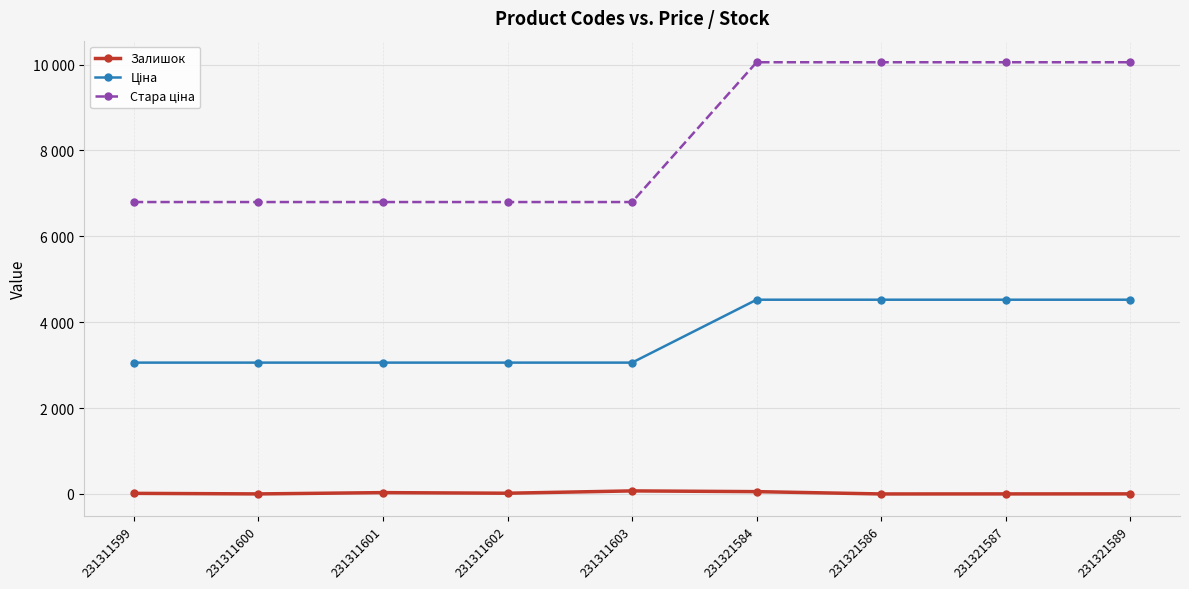

Is this an area chart (filled region under the line)?

No